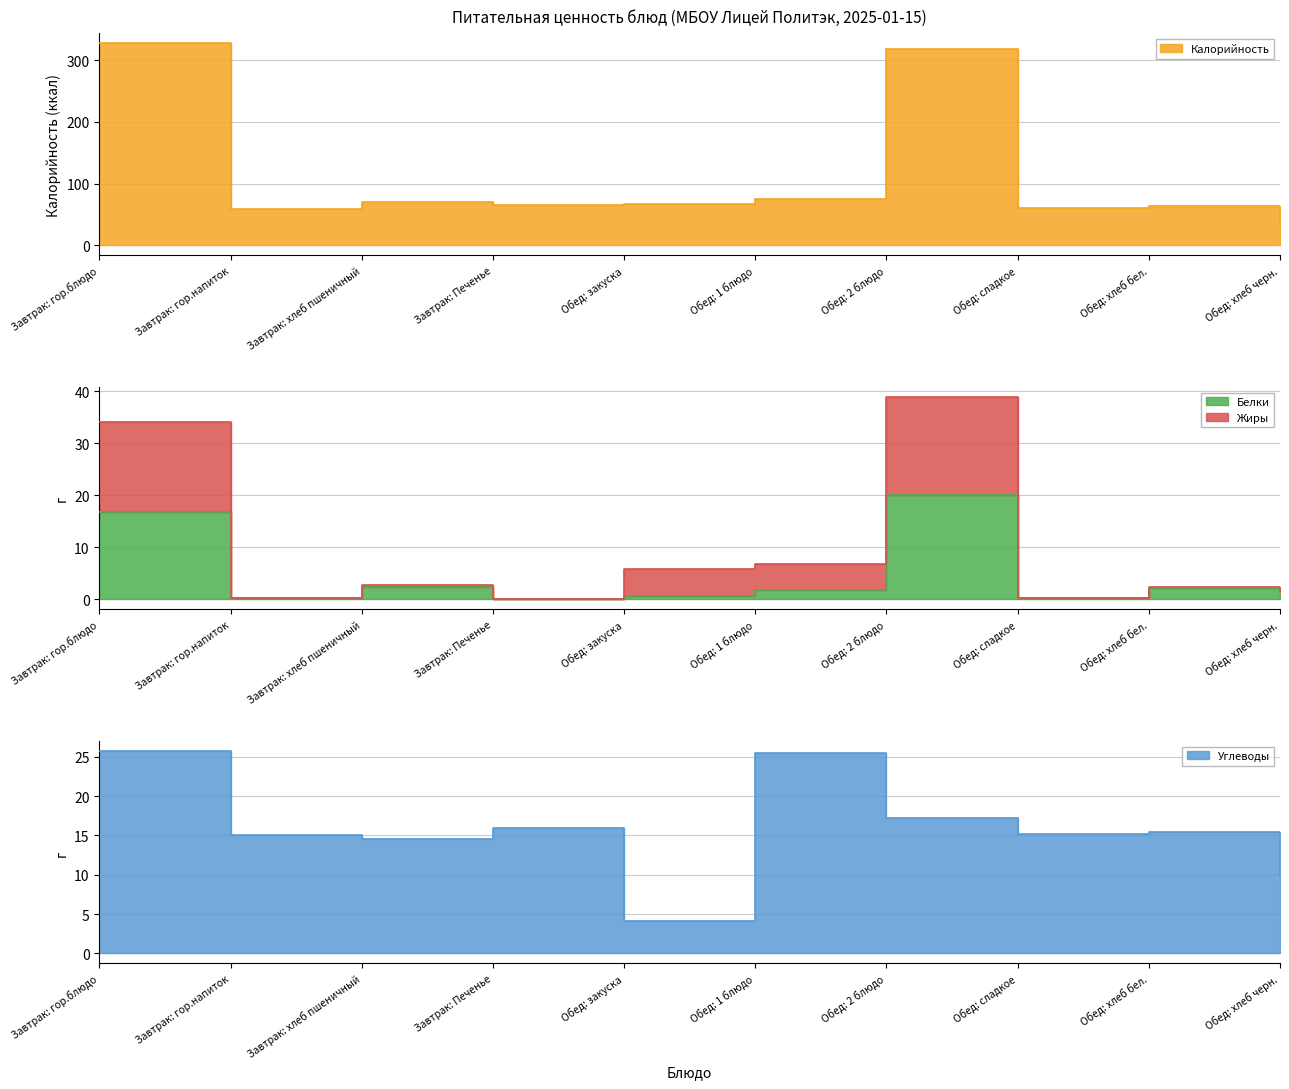

What is the sum of all Углеводы values?

158.6